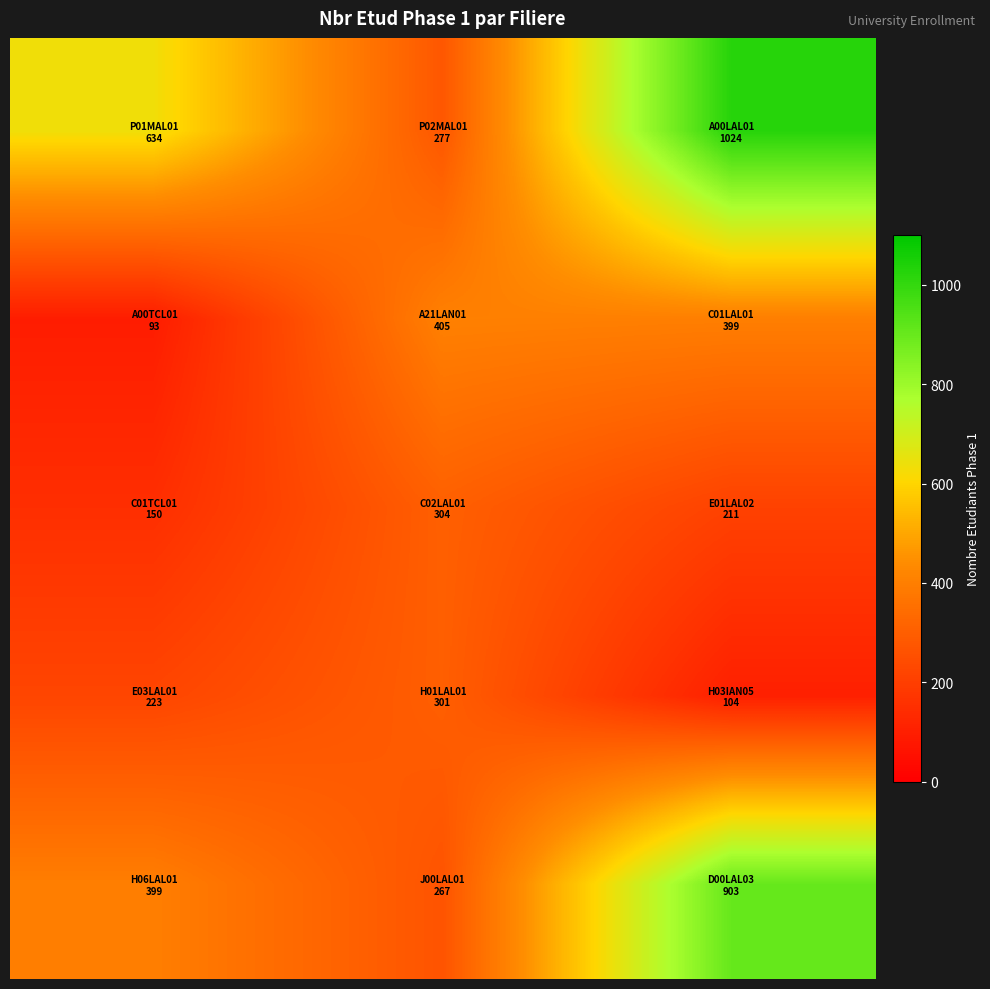

Count the number of data series in this chart.

5